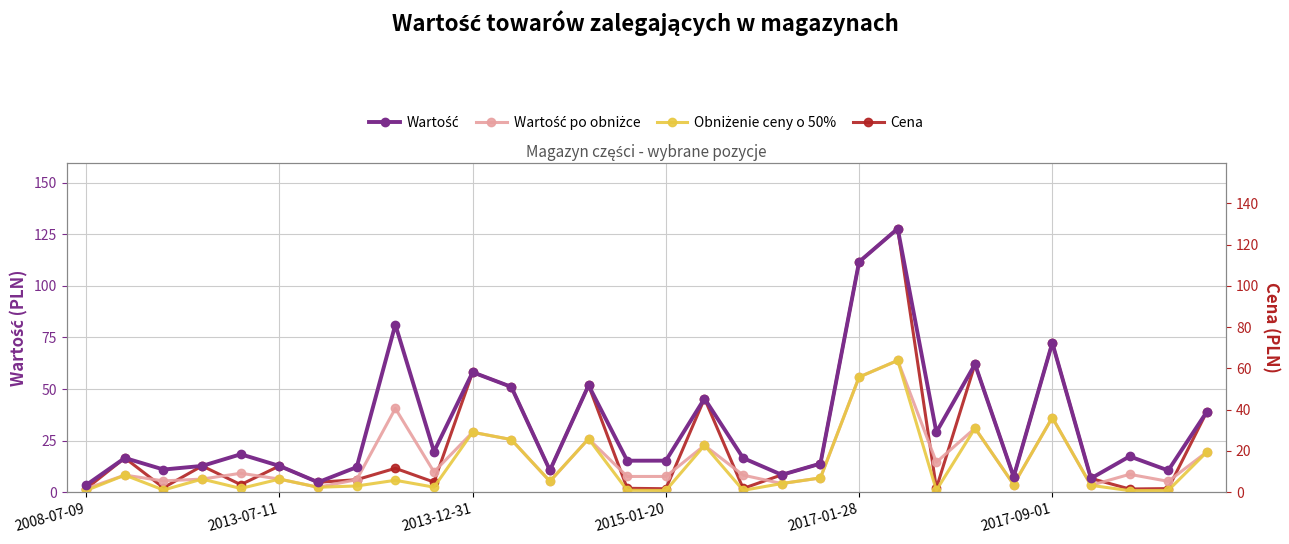

Is it true that Wartość po obniżce equals 8.7 at 23?

False